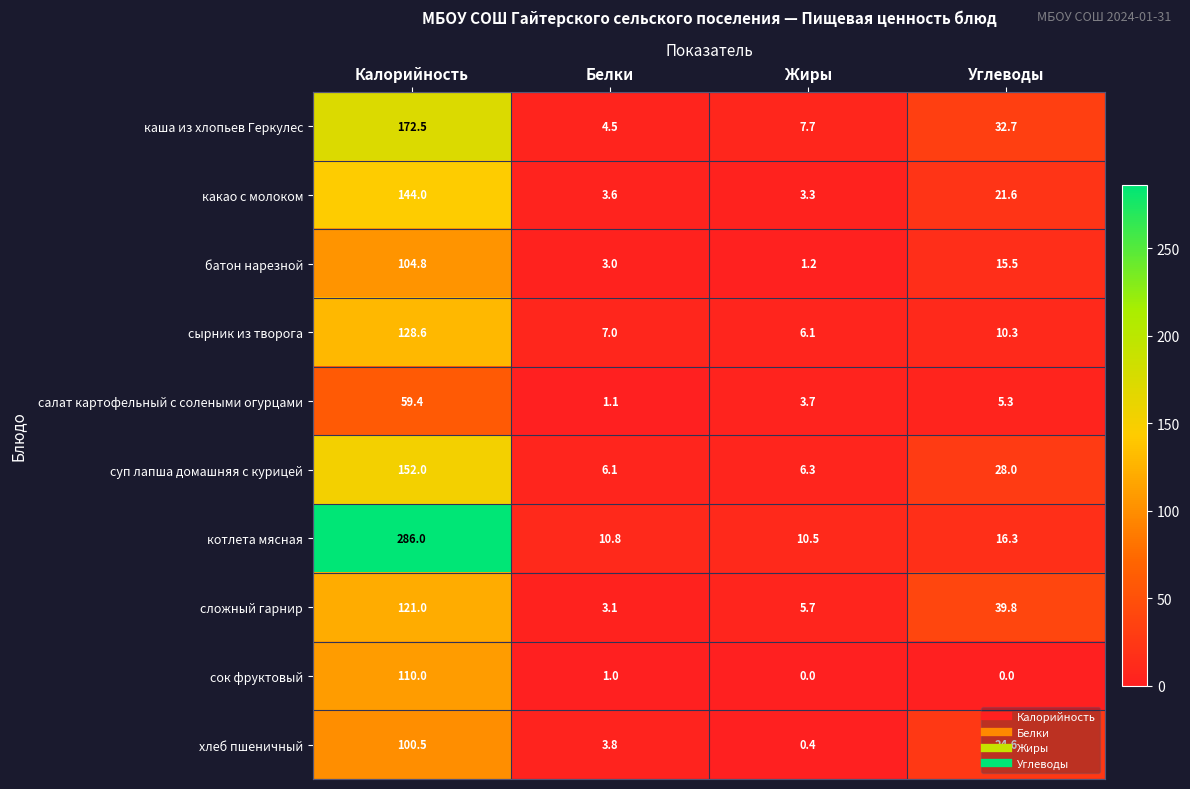

At which category does the chart reach its peak across all series?

Калорийность